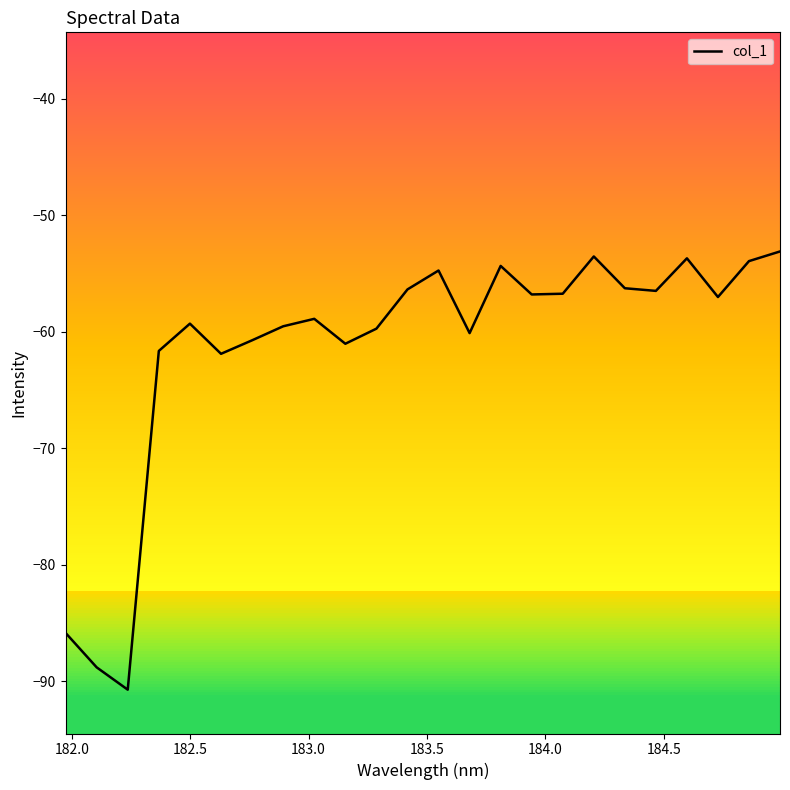

What is the minimum value for col_1?

-90.7